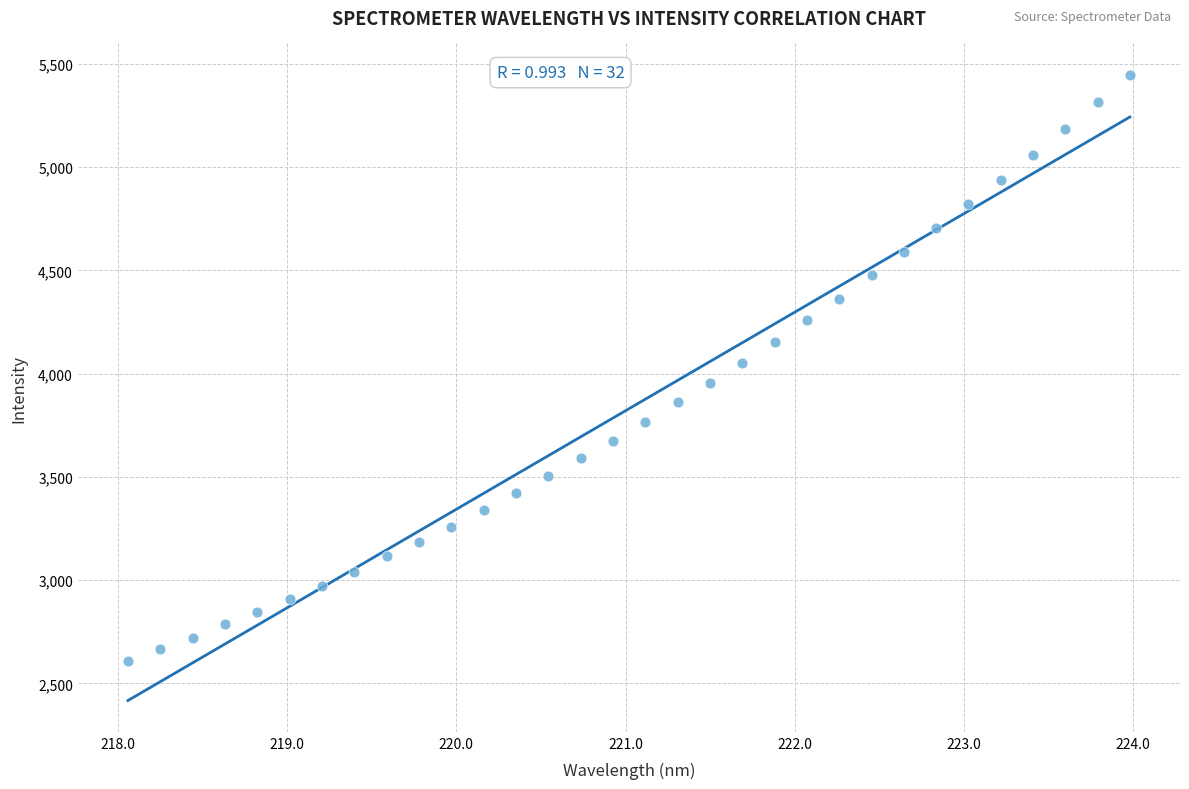

What is the range of X values (max minus min)?

5.9